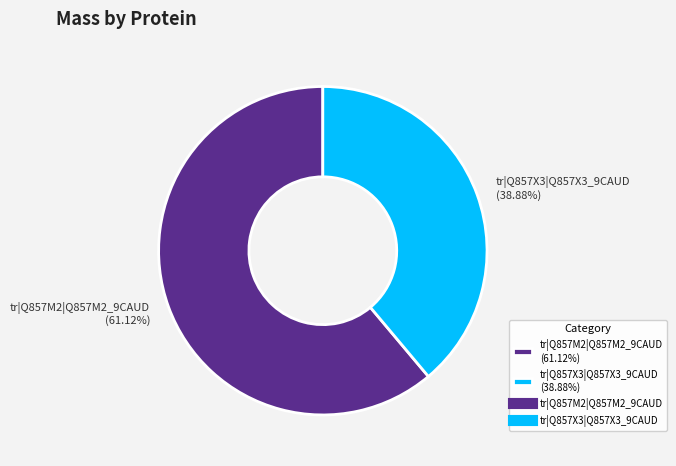

Does tr|Q857M2|Q857M2_9CAUD represent more than half of the total?

Yes